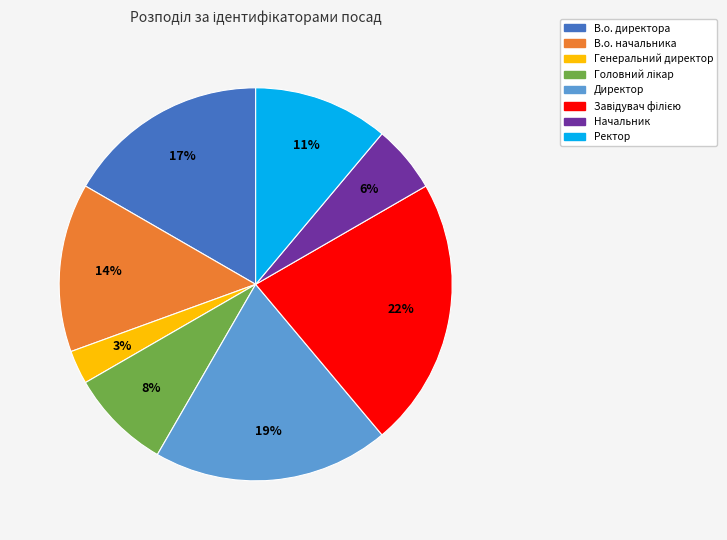

True or false: Генеральний директор accounts for 3% of the total.

True